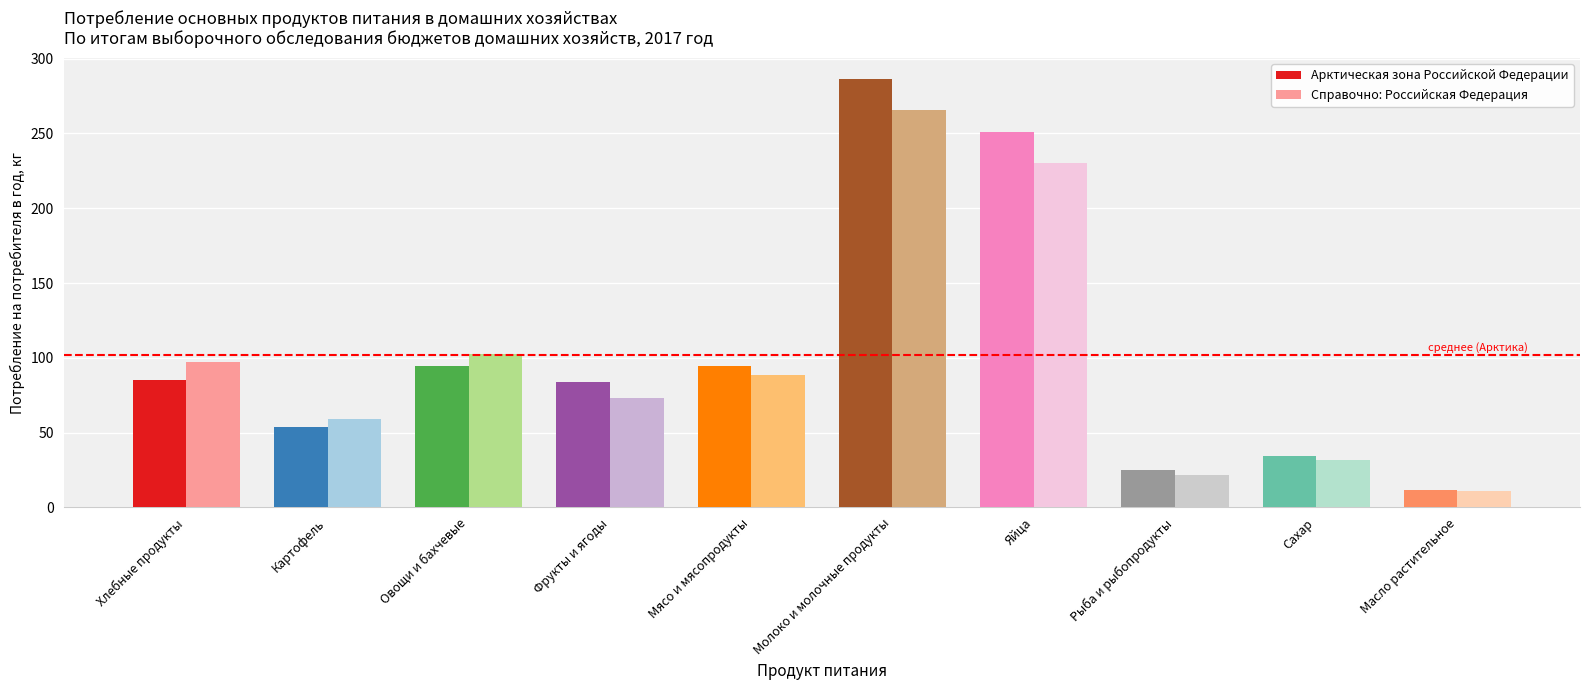

Read the Арктическая зона Российской Федерации value at Яйца.

251.0